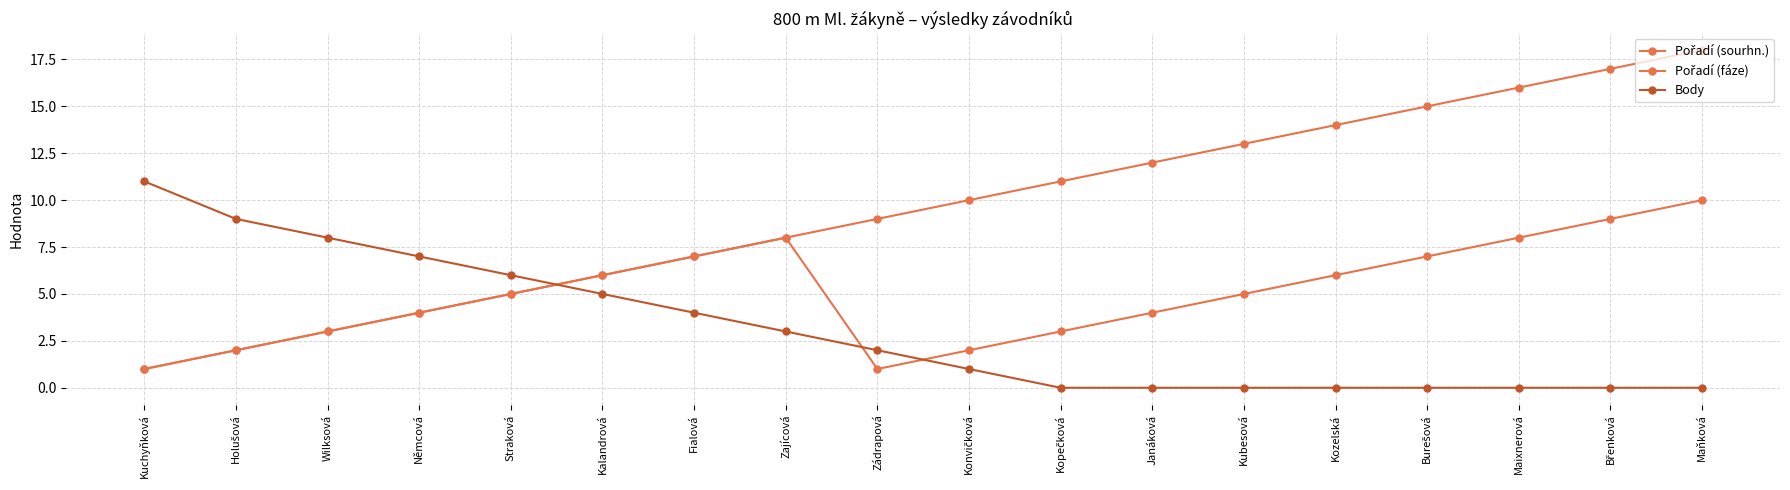

How many lines are shown in the chart?

3